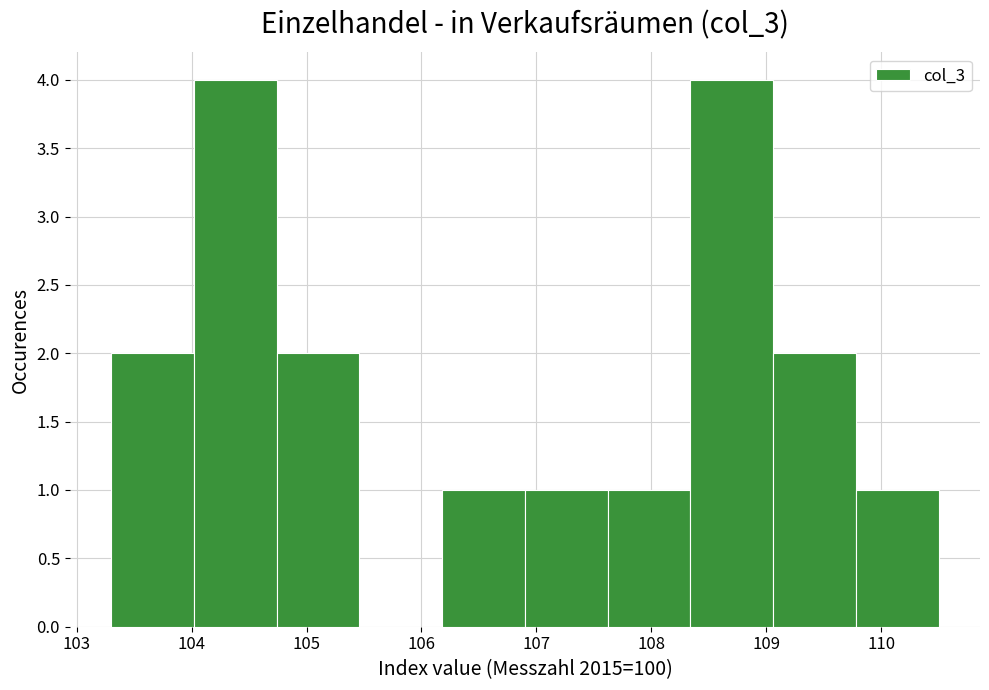

What is the height of the bar covering 108.34 to 109.06 on the x-axis? Neither the bar edges nor the heights are printed on the chart, so give them approximately, as read against the axes.

4